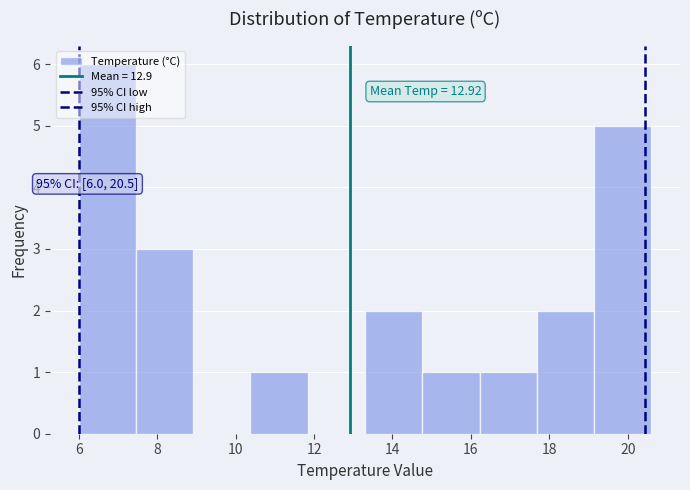

Which range on the x-axis has the tallest bar?

6.00 to 7.46